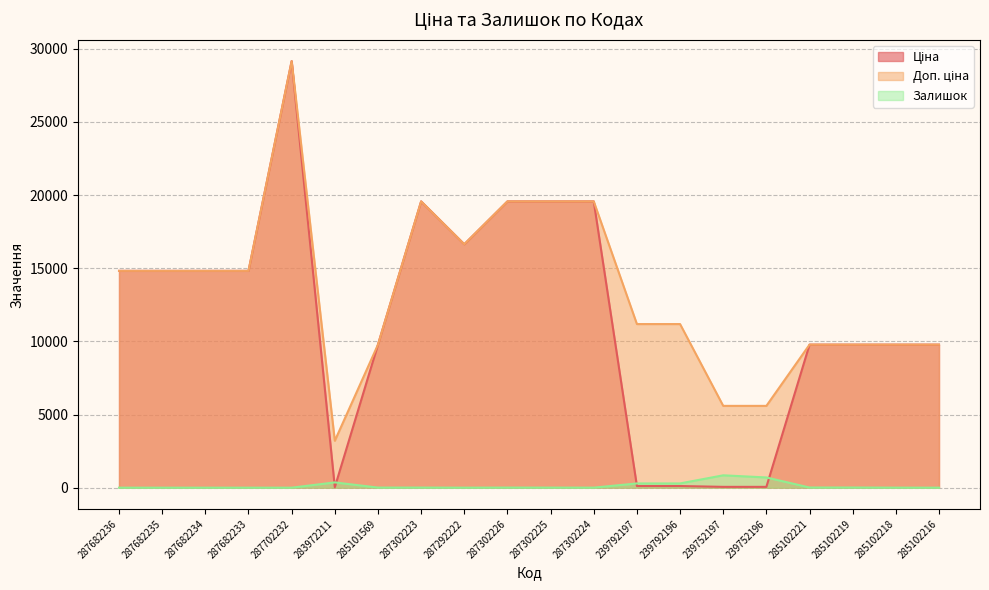

What is the difference between the maximum and minimum values in the Залишок series?

845.0